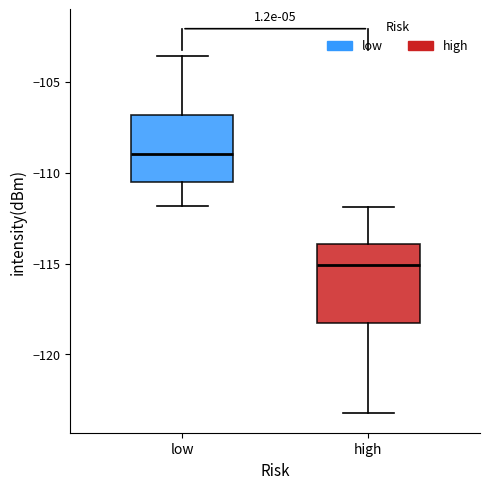

Which box's median line is the lowest?

high